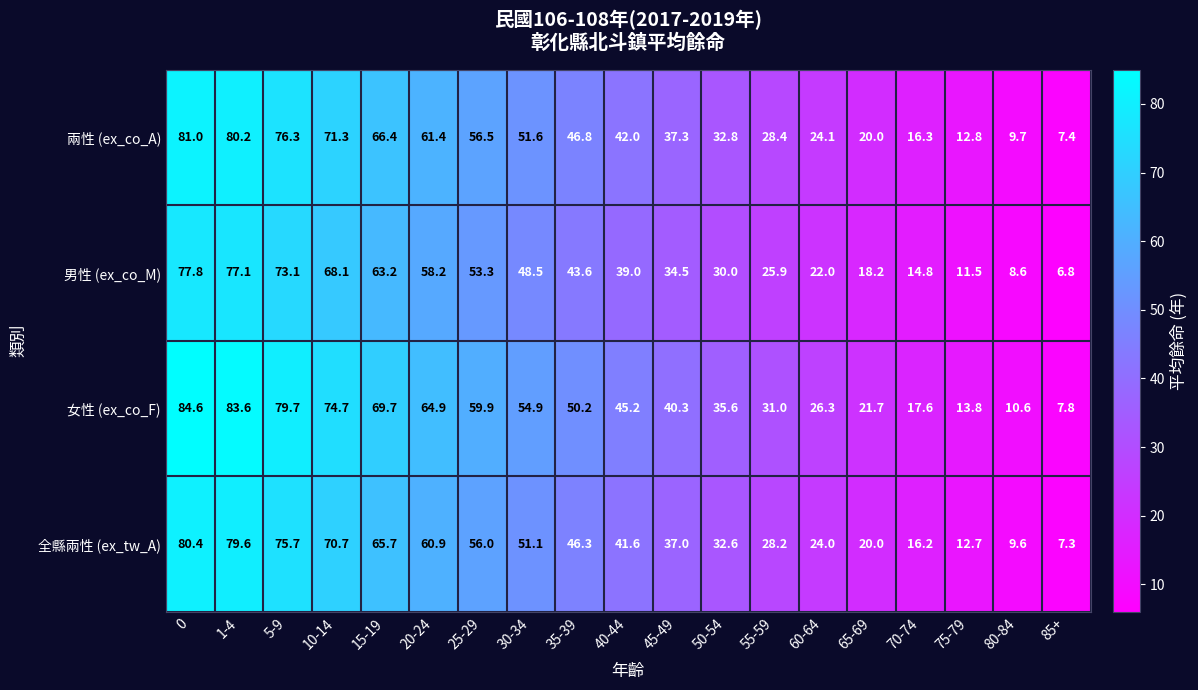

At how many categories does at least one series exceed 24?

14